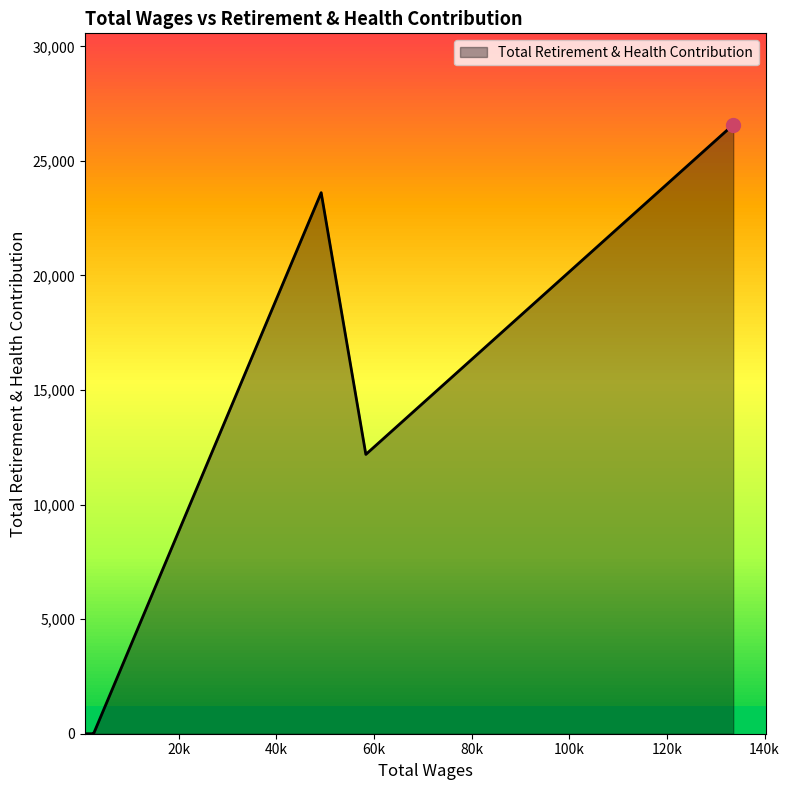

What is the difference between the maximum and minimum values?

26582